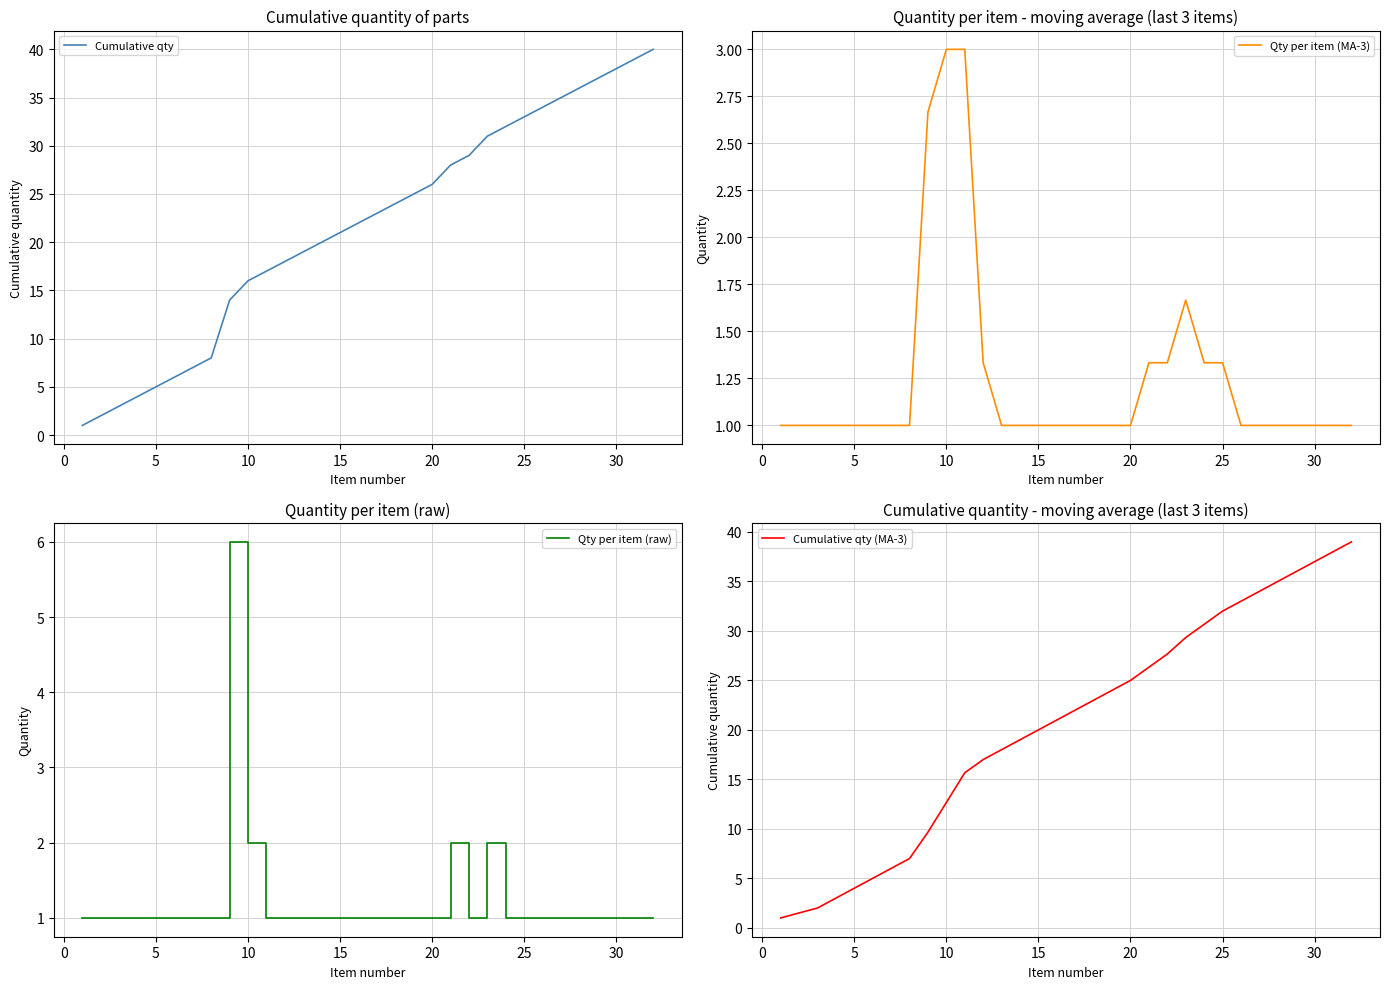

True or false: Qty per item (raw) has more than 1 points higher than both neighbors.

True